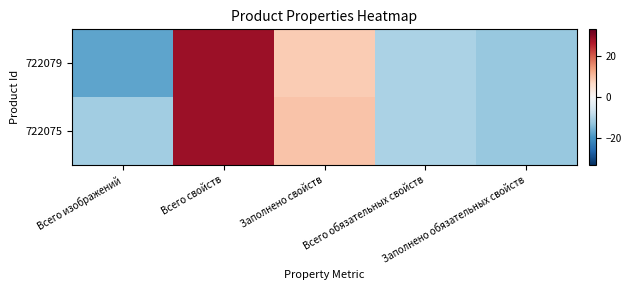

Between Заполнено свойств and Всего обязательных свойств, which series saw the biggest shift?

722075